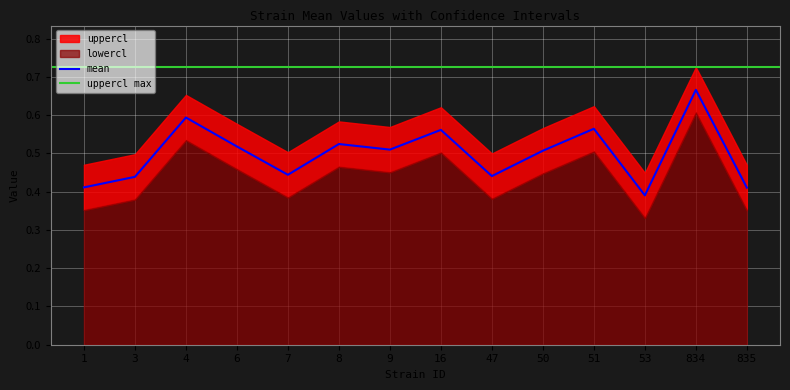

Is it true that mean equals 0.6 at 835?

False